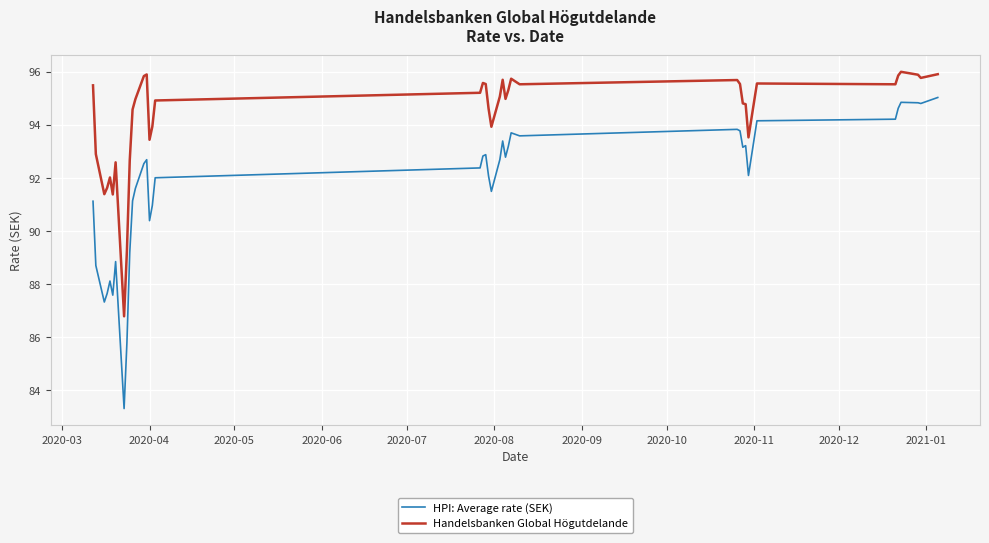

List the series in order of their overall mean, highest first.

Handelsbanken Global Högutdelande, HPI: Average rate (SEK)